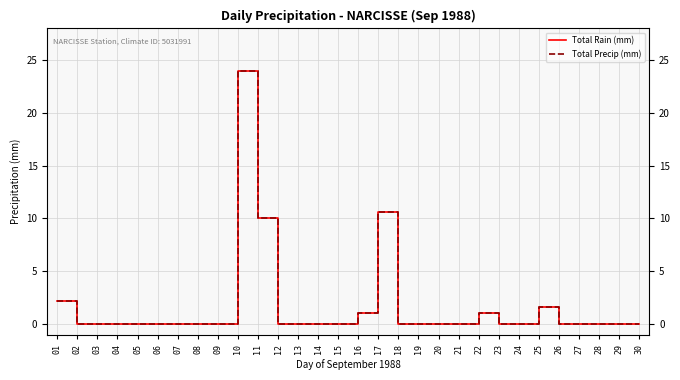

Between 01 and 19, which series saw the biggest shift?

Total Rain (mm)